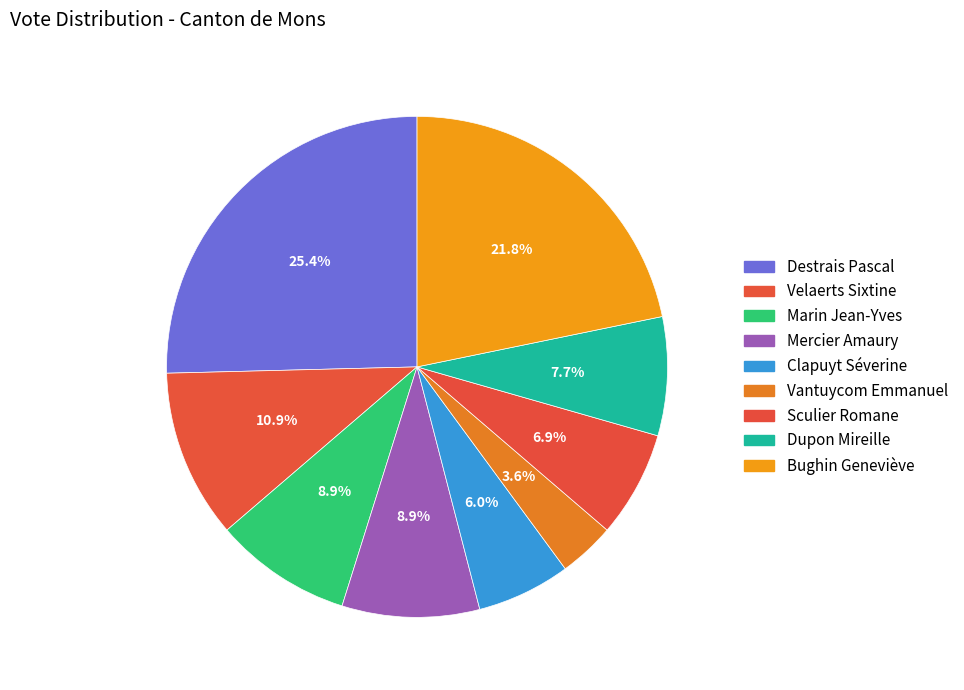

Count the number of slices in the pie.

9